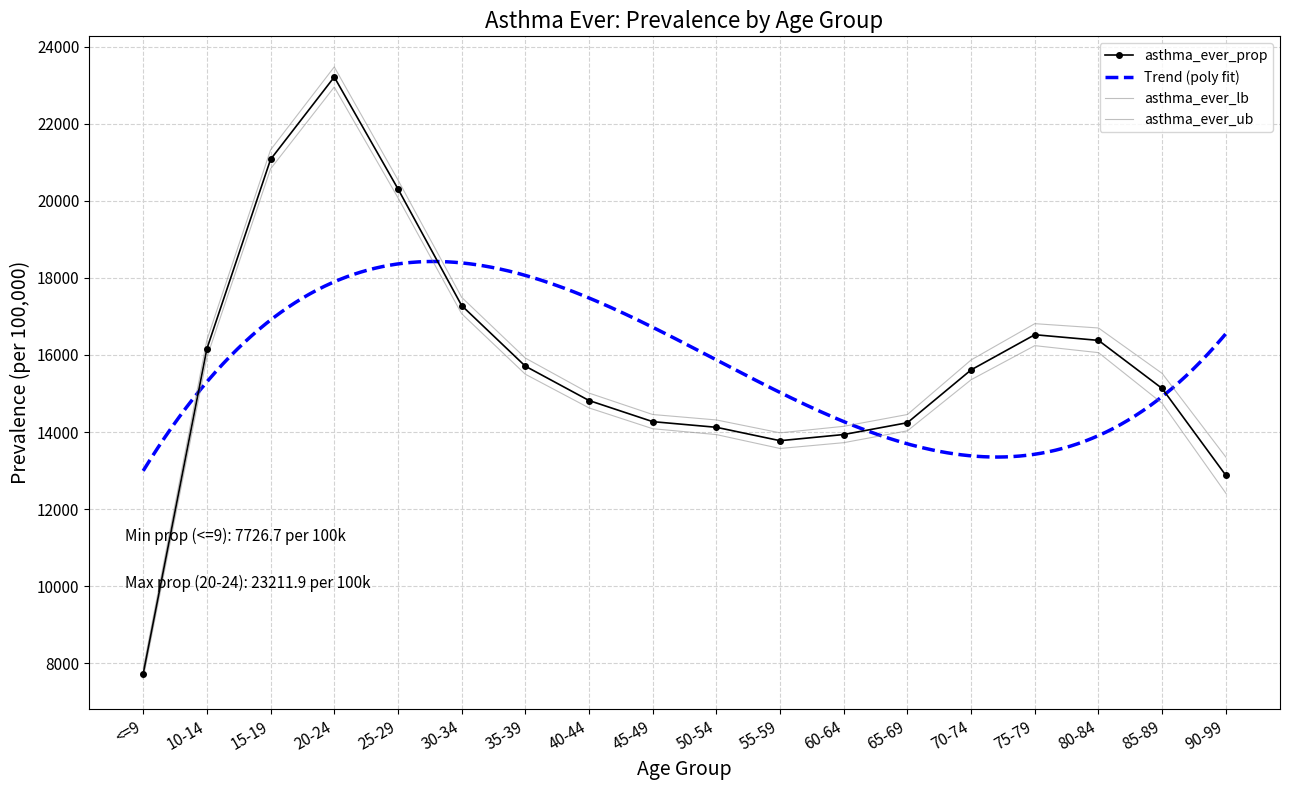

True or false: asthma_ever_ub and asthma_ever_lb intersect in this chart.

False